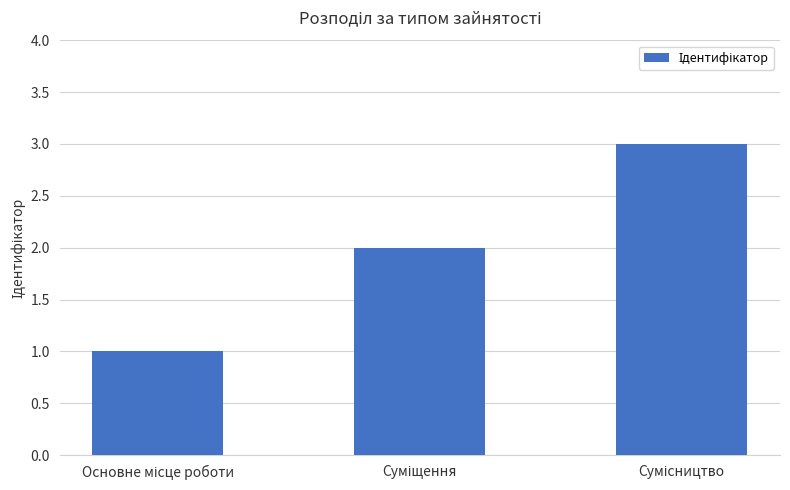

What is the maximum value shown in the chart?

3